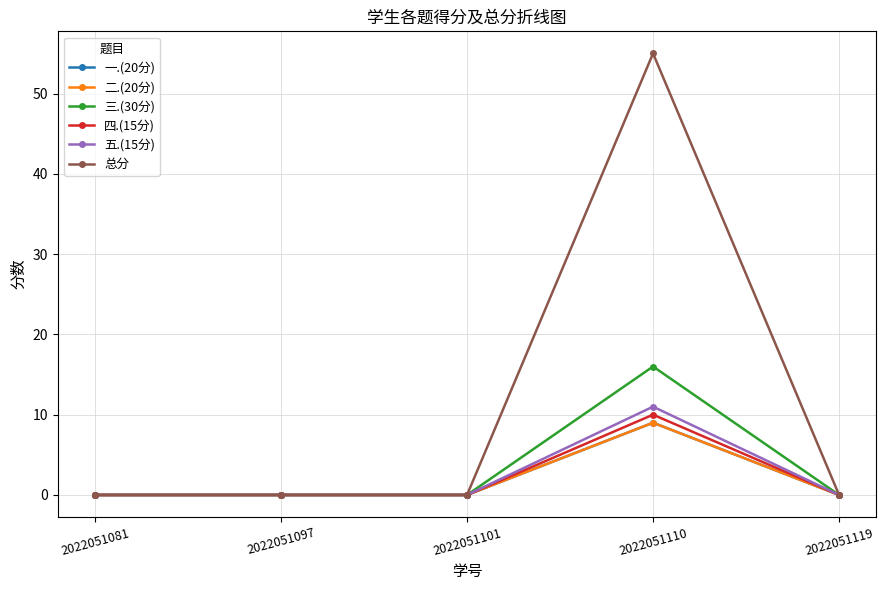

At which category does 二.(20分) reach its first local peak?

2022051110